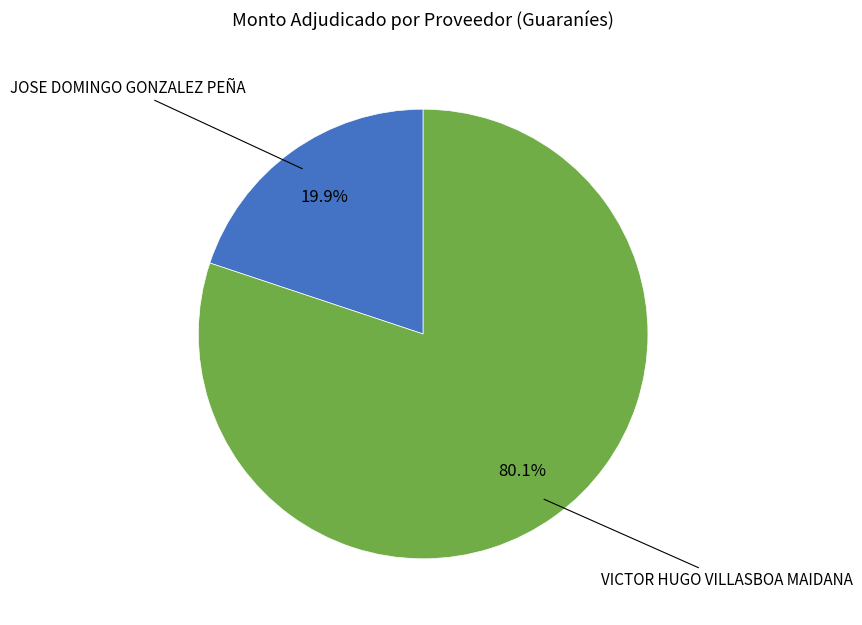

To the nearest percent, what is the average slice percentage?

50%